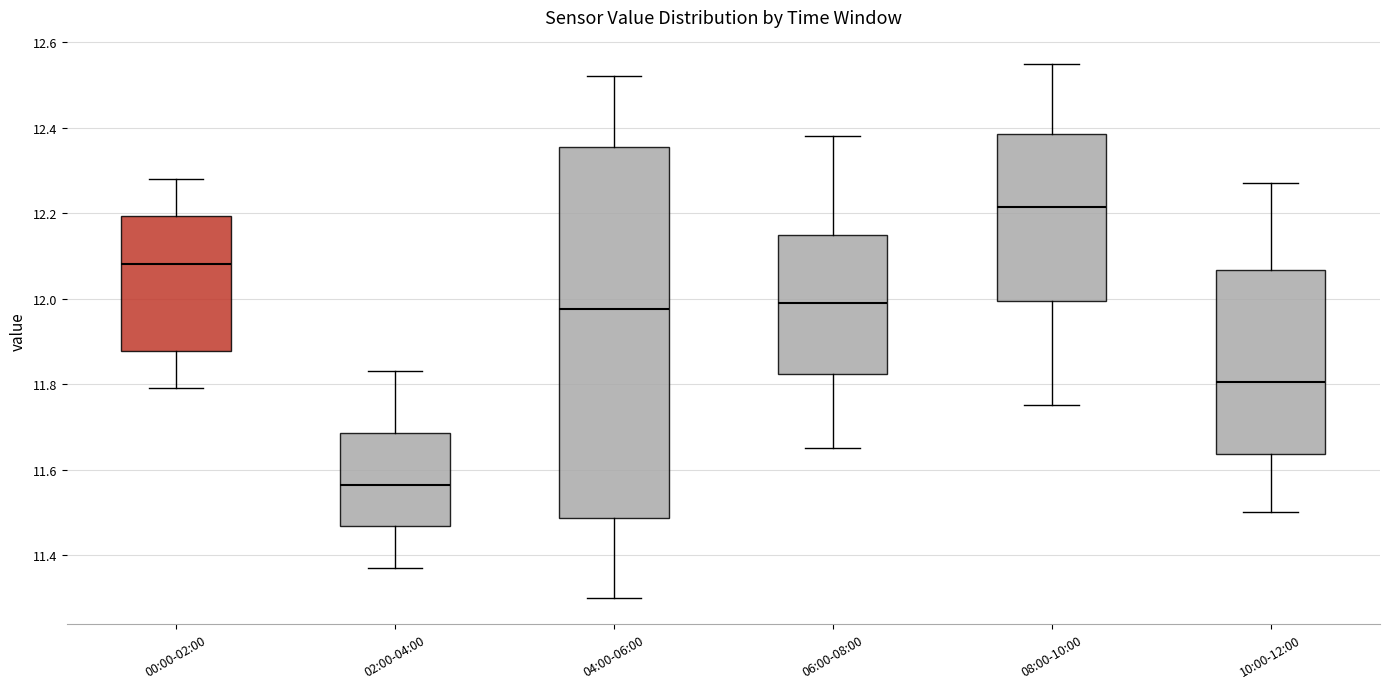

Comparing the boxes themselves (not the whiskers), which one is the tallest?

04:00-06:00